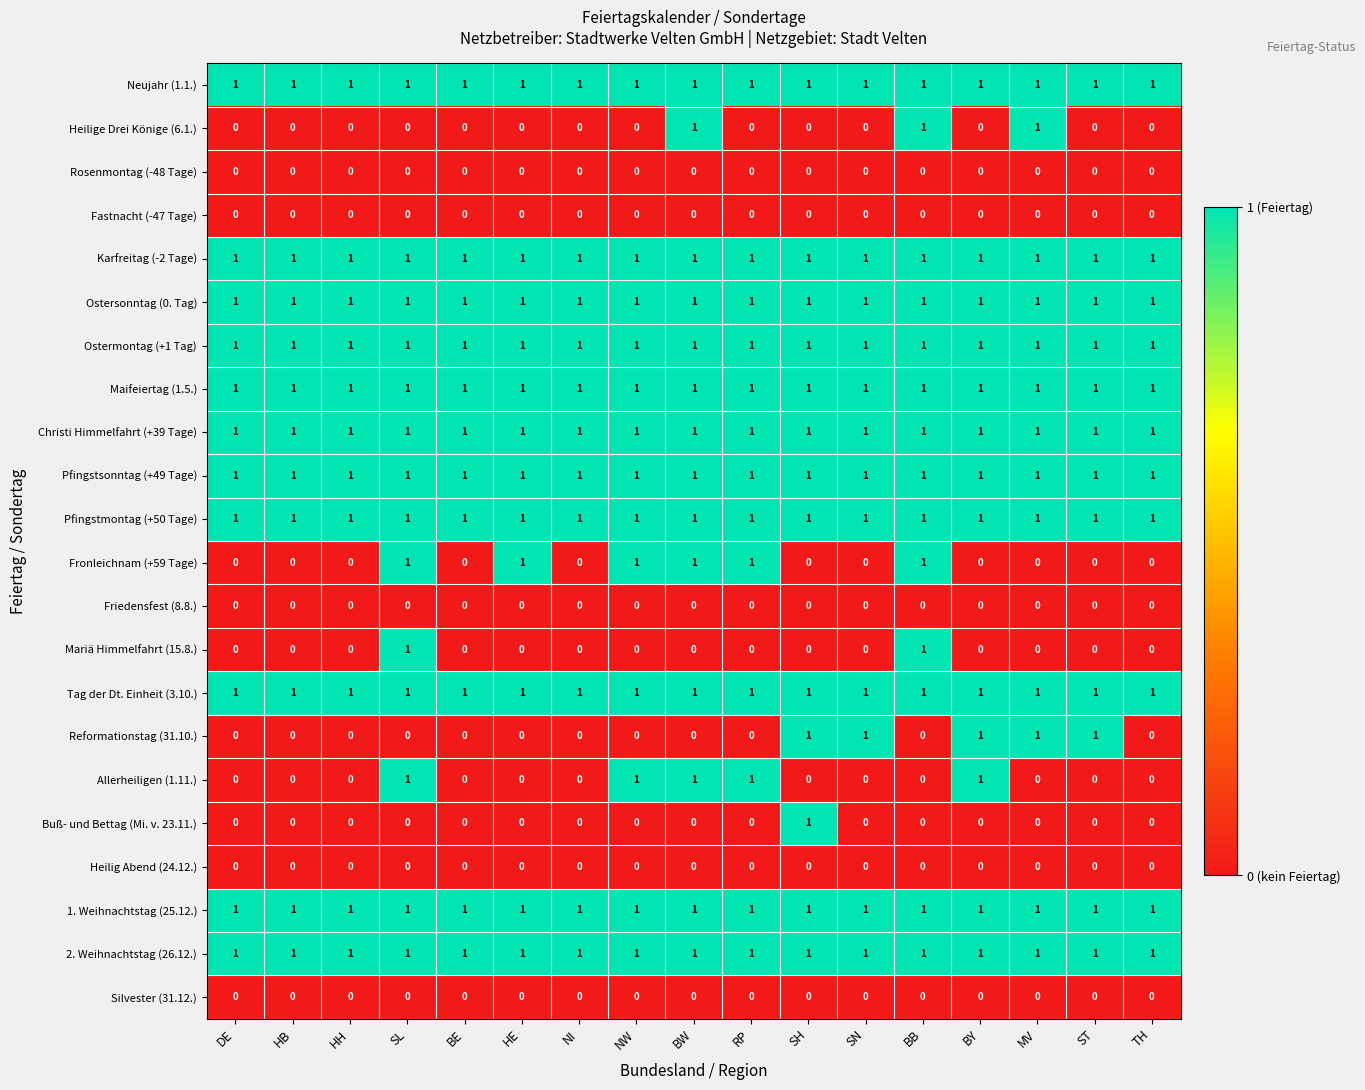

What is the greatest value displayed?

1